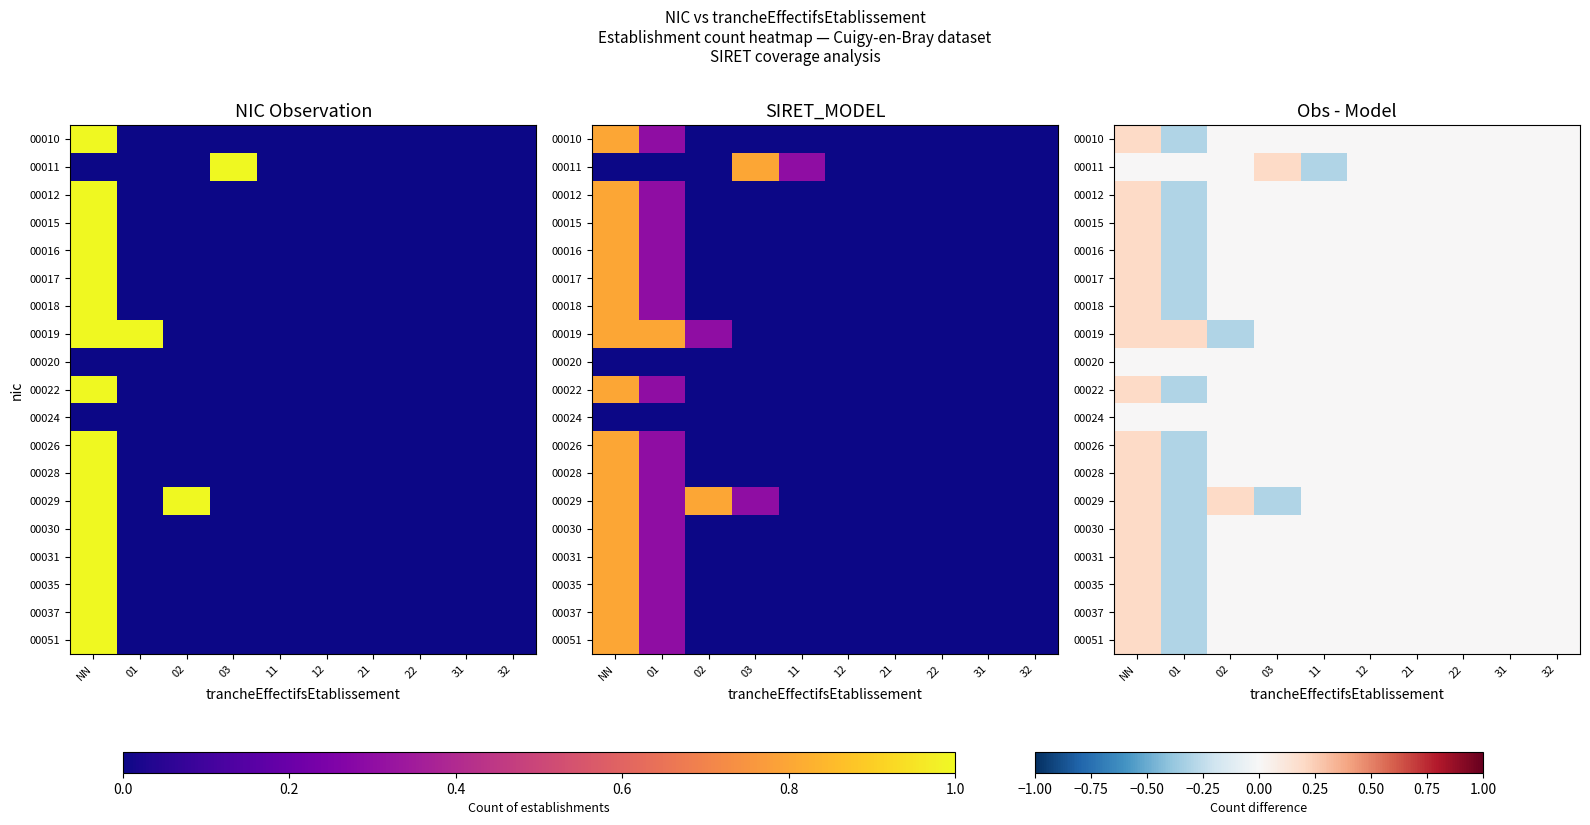

At which label does 00019 reach its minimum?

02